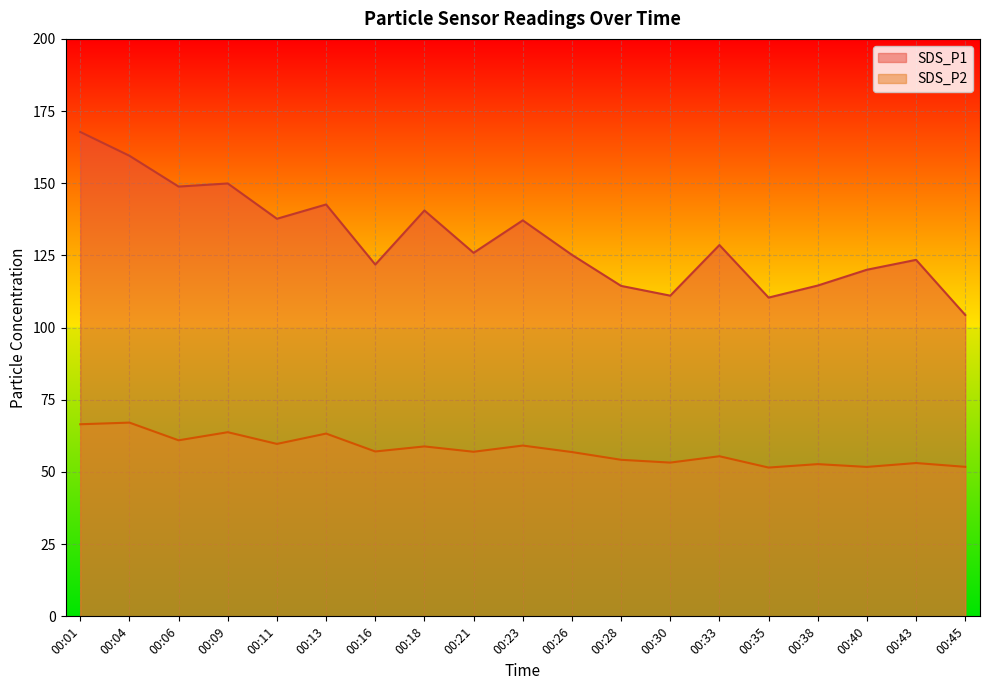

At how many categories does at least one series exceed 85?

19